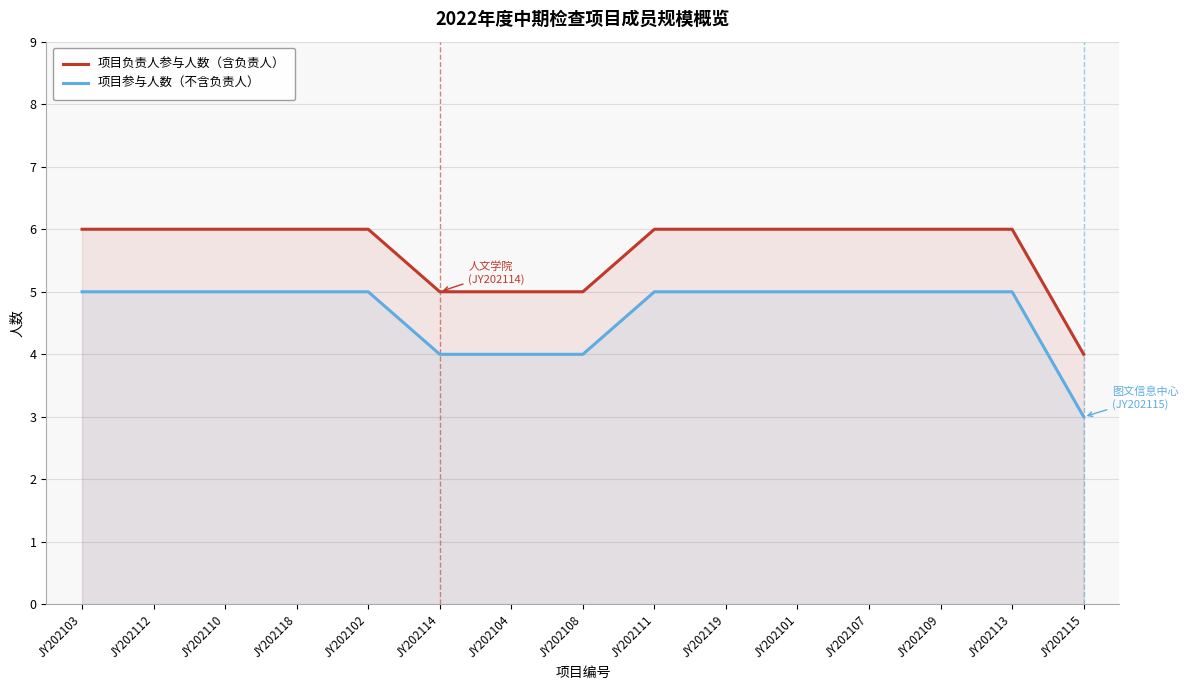

Reading right to left, list all the values displayed in this chart.

项目负责人参与人数（含负责人）: 4	6	6	6	6	6	6	5	5	5	6	6	6	6	6
项目参与人数（不含负责人）: 3	5	5	5	5	5	5	4	4	4	5	5	5	5	5